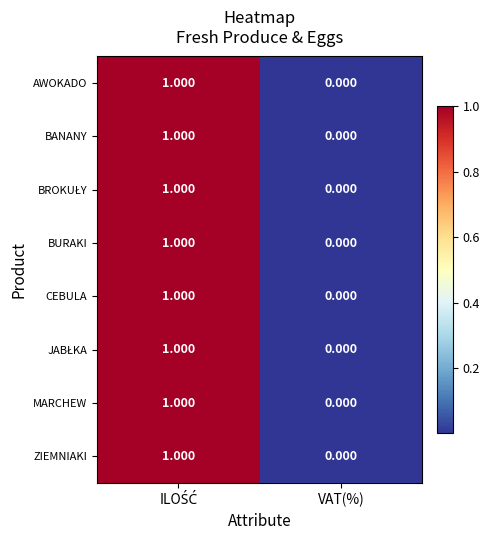

Where is CEBULA nearest to the value 0?

VAT(%)